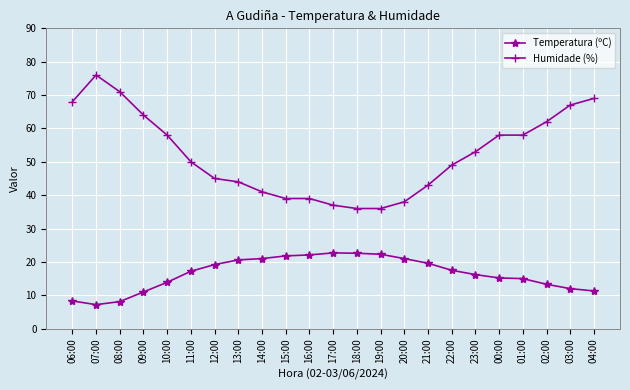

How many data points does each series have?

23